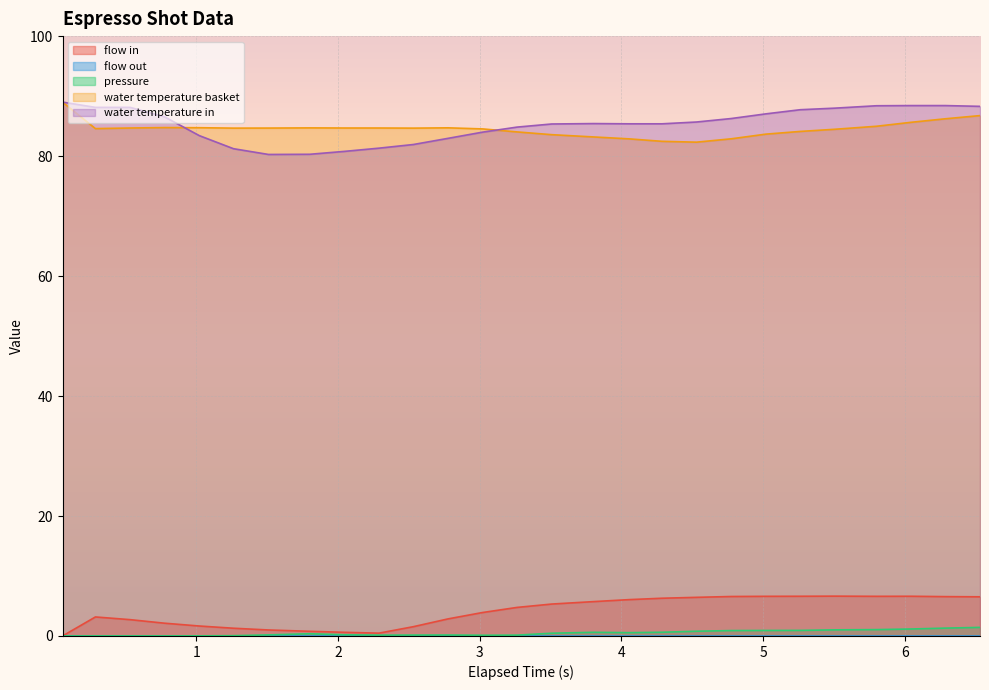

What is the minimum value for water temperature basket?

82.3